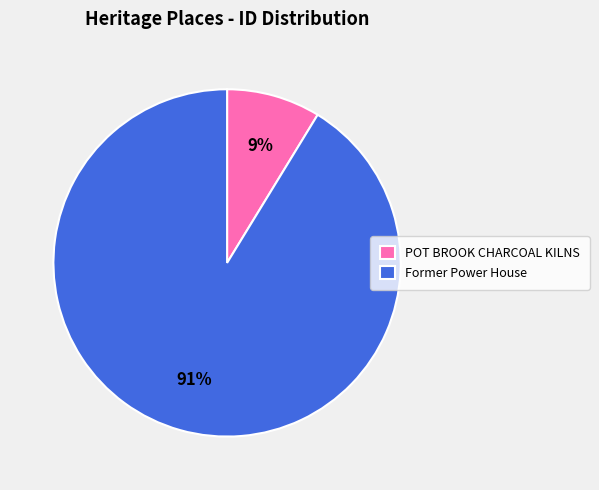

To the nearest percent, what is the combined percentage of Former Power House and POT BROOK CHARCOAL KILNS?

100%